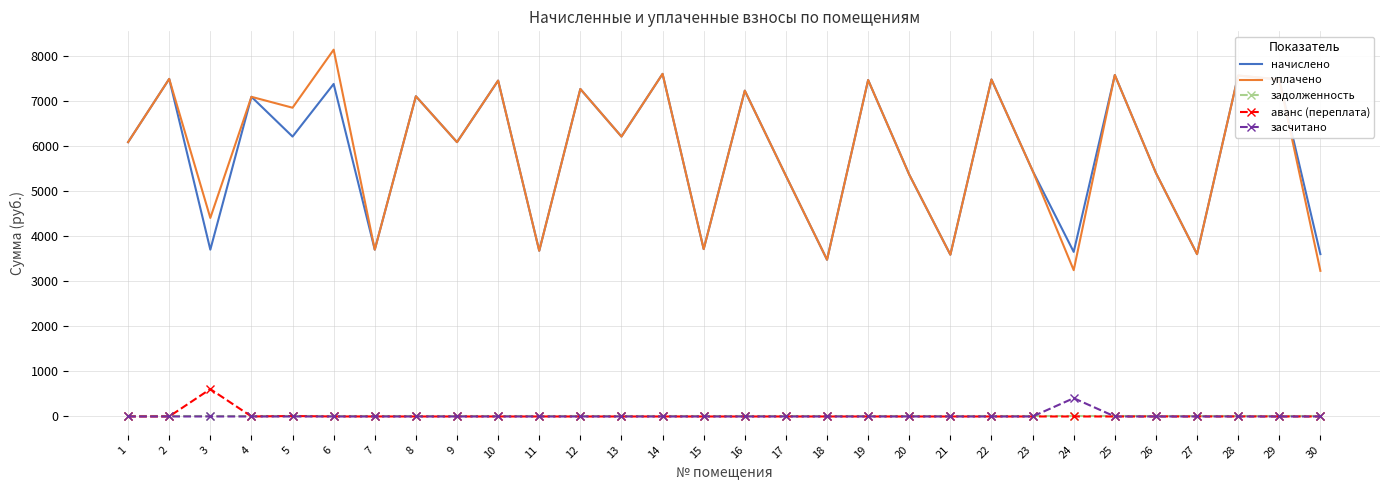

True or false: задолженность and начислено cross at least once.

False